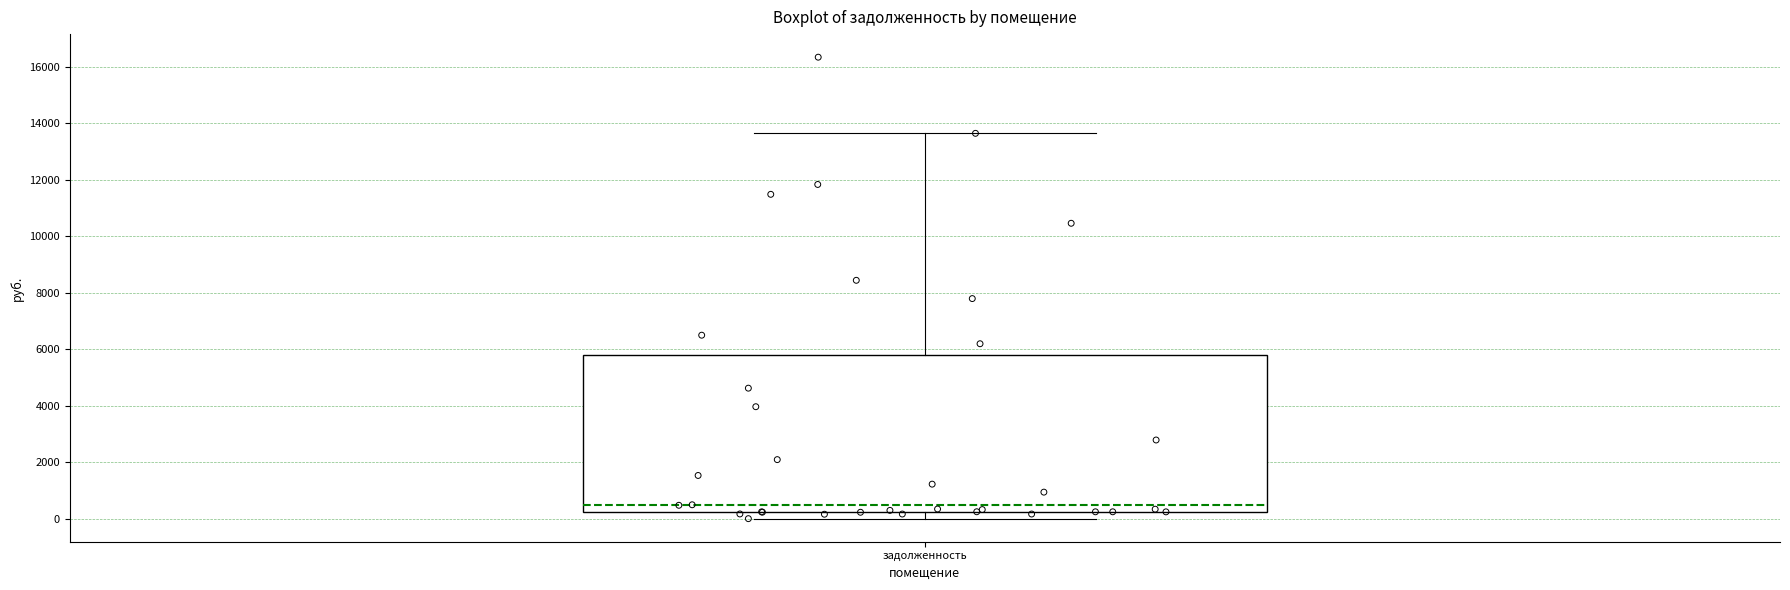

Where does the median line of the box for задолженность sit on the y-axis? The values are not printed on the chart, so give them approximately, as read against the axis.

400